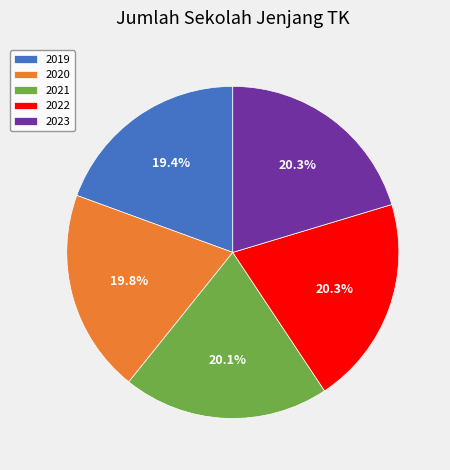

Does 2021 account for over 50% of the chart?

No